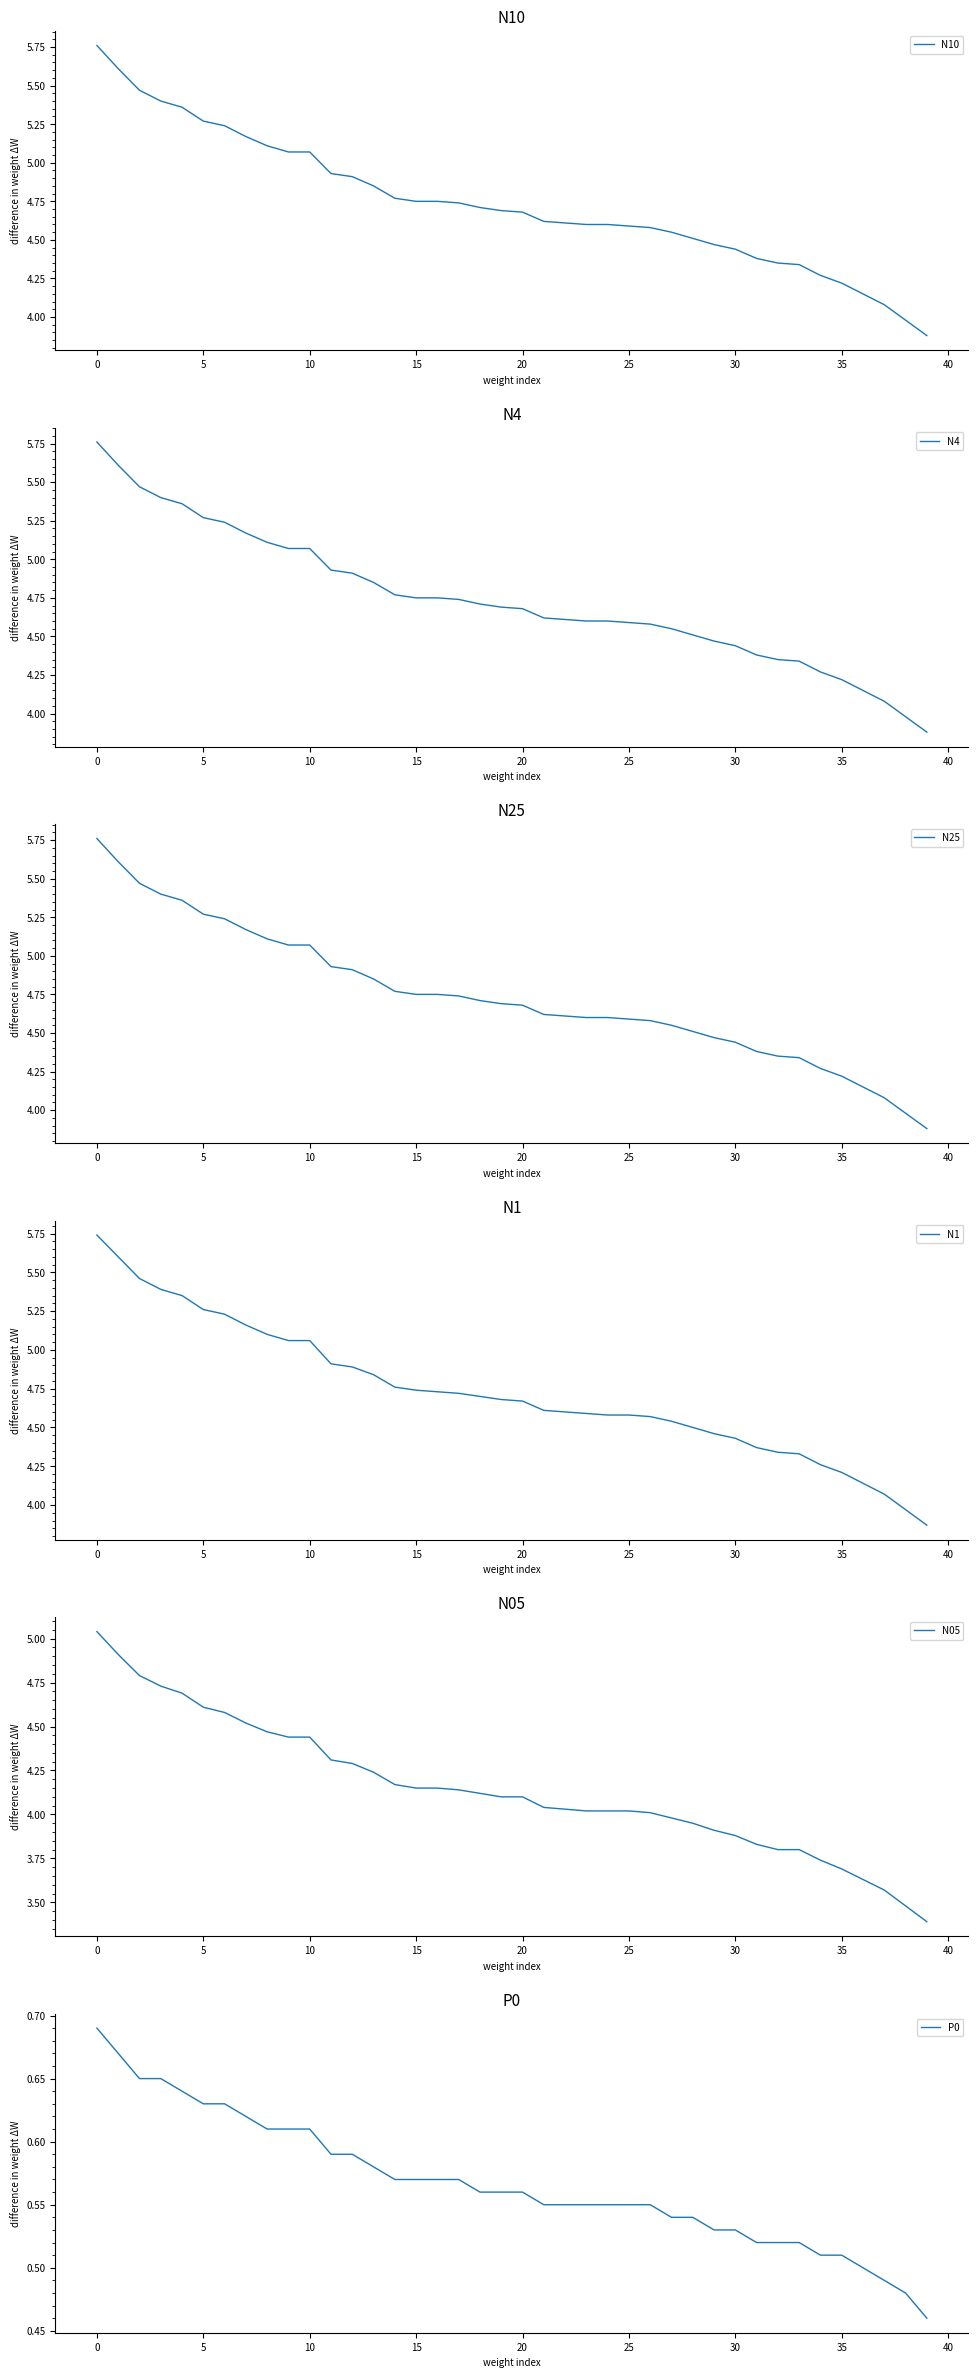

Is the value of N1 at 32 greater than the value of N10 at 30?

No